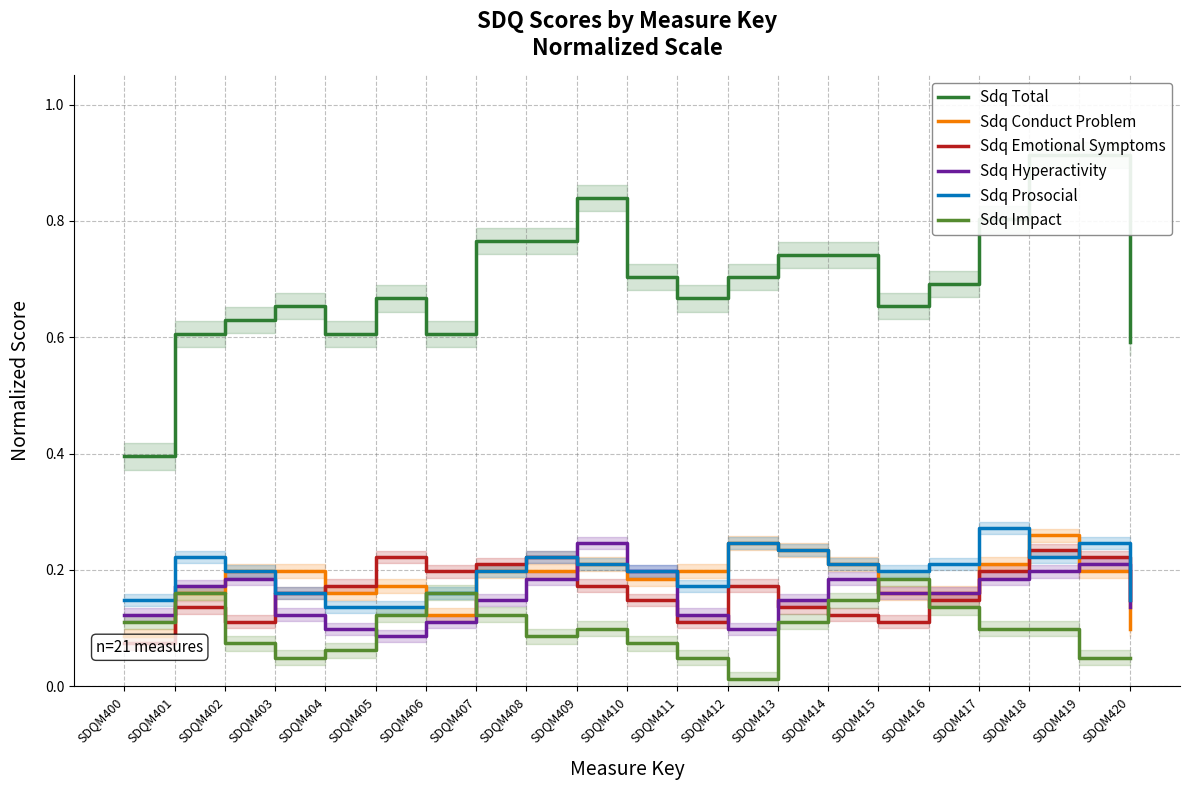

True or false: Sdq Hyperactivity has more than 2 interior local peaks.

True